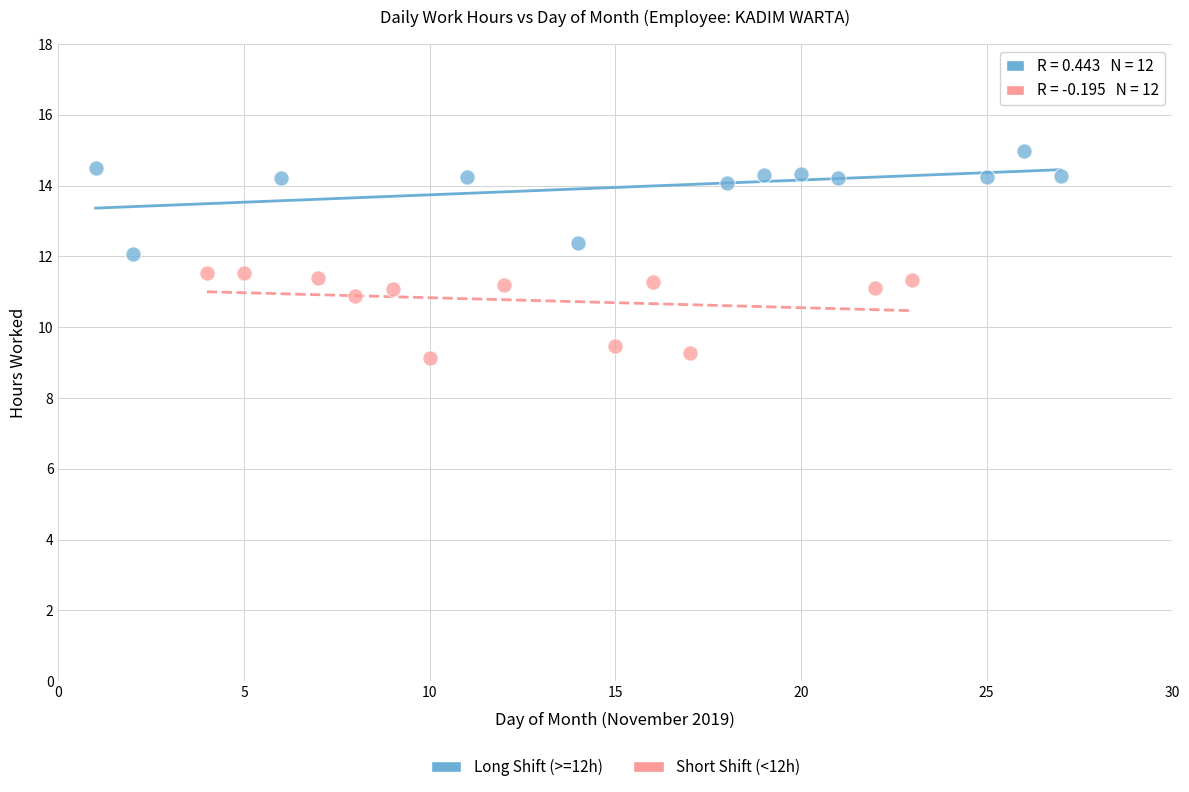

What are all the series names shown in the legend?

Long Shift (>=12h), Short Shift (<12h)